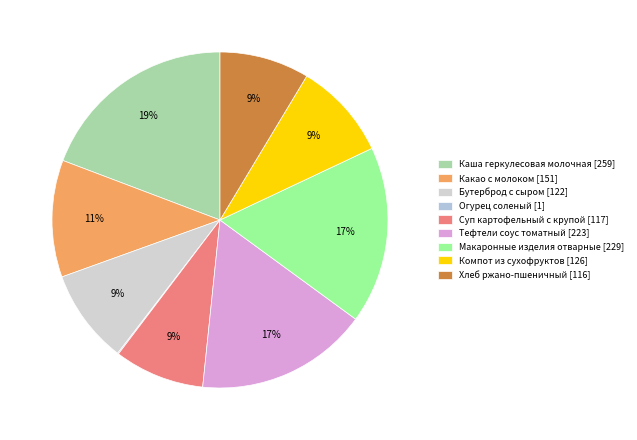

True or false: Компот из сухофруктов accounts for 1% of the total.

False